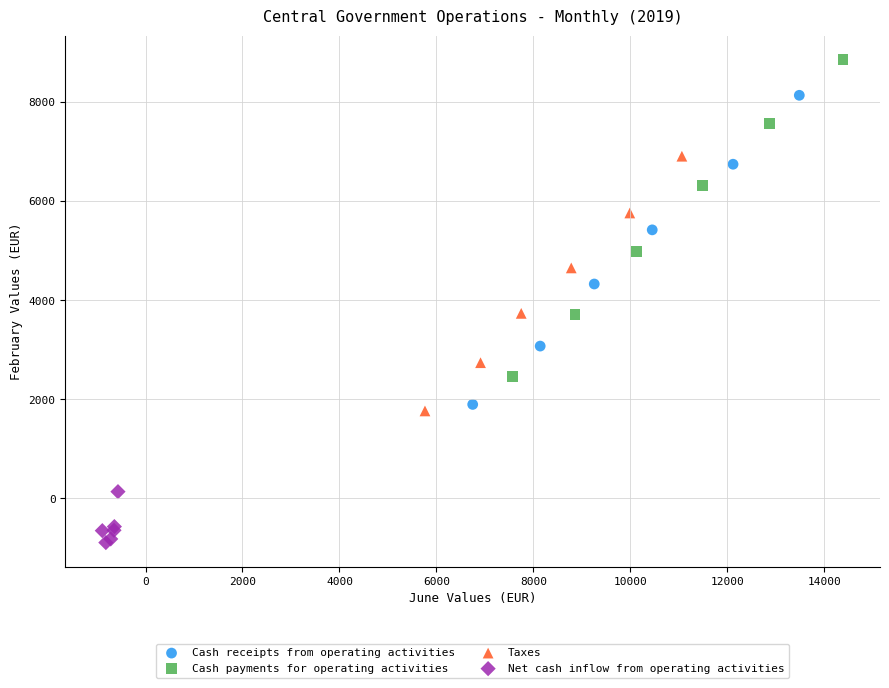

Which series has the largest Y range (max minus min)?

Cash payments for operating activities